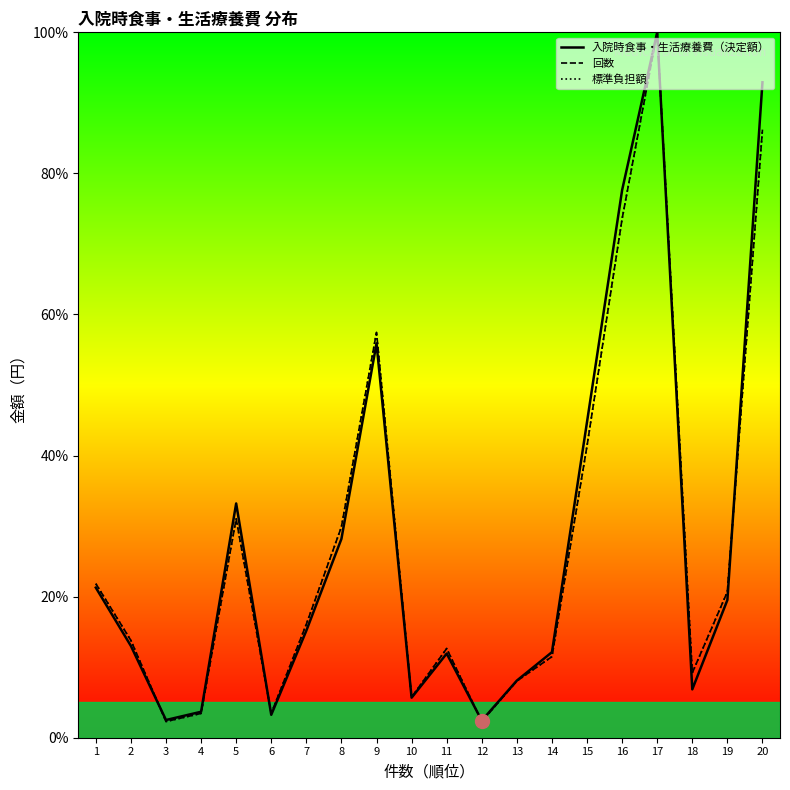

How many data points in 入院時食事・生活療養費（決定額） are less than 15?

10